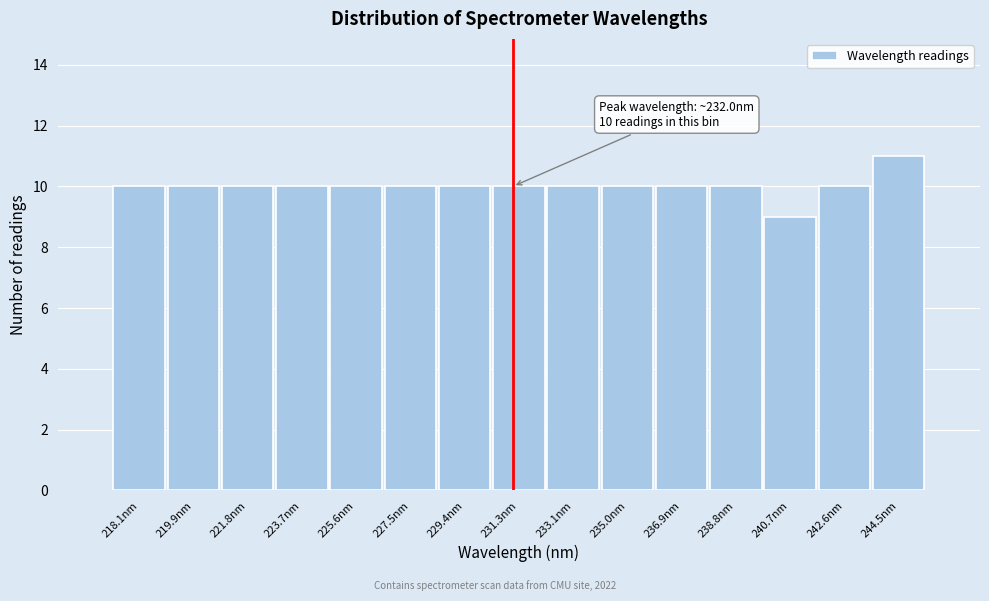

Reading right to left, what are all the values shown in this chart?

244.5nm=11	242.6nm=10	240.7nm=9	238.8nm=10	236.9nm=10	235.0nm=10	233.1nm=10	231.3nm=10	229.4nm=10	227.5nm=10	225.6nm=10	223.7nm=10	221.8nm=10	219.9nm=10	218.1nm=10